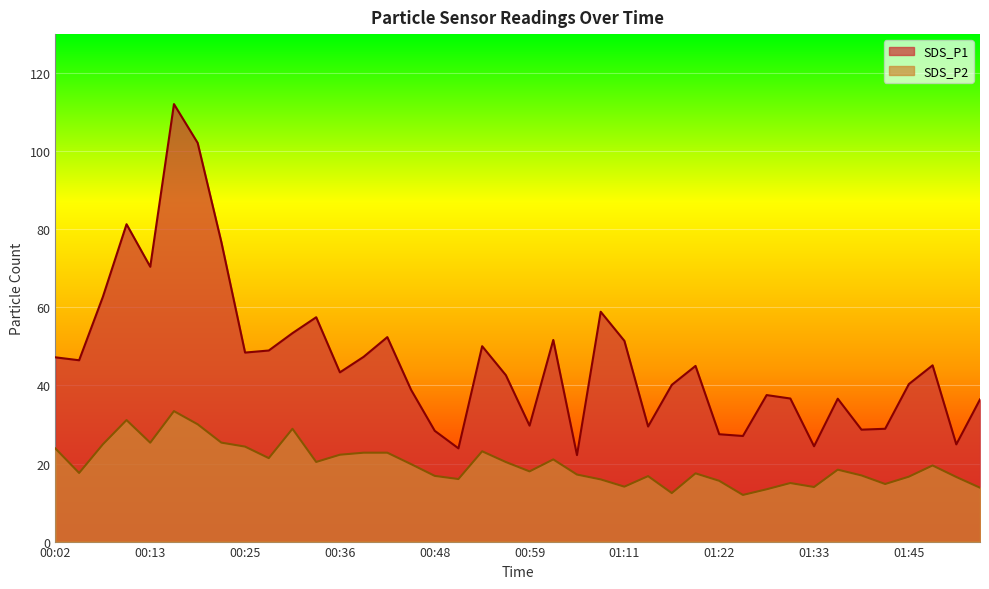

Is it true that SDS_P2 equals 17.5 at 01:19?

True